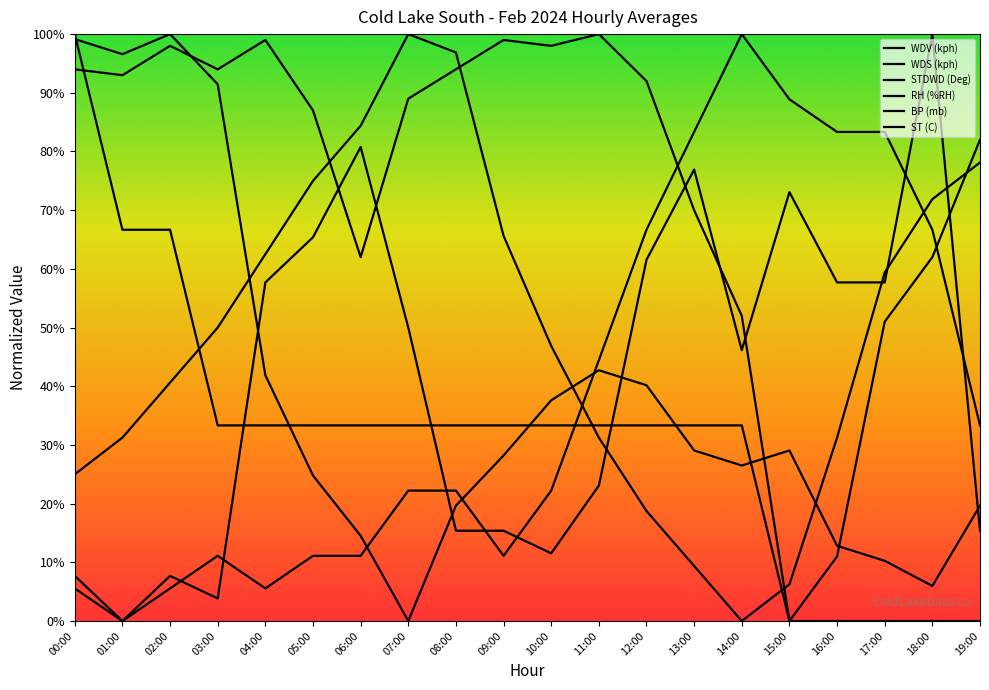

True or false: WDS (kph) has a value of 0.6 at 18:00.

True